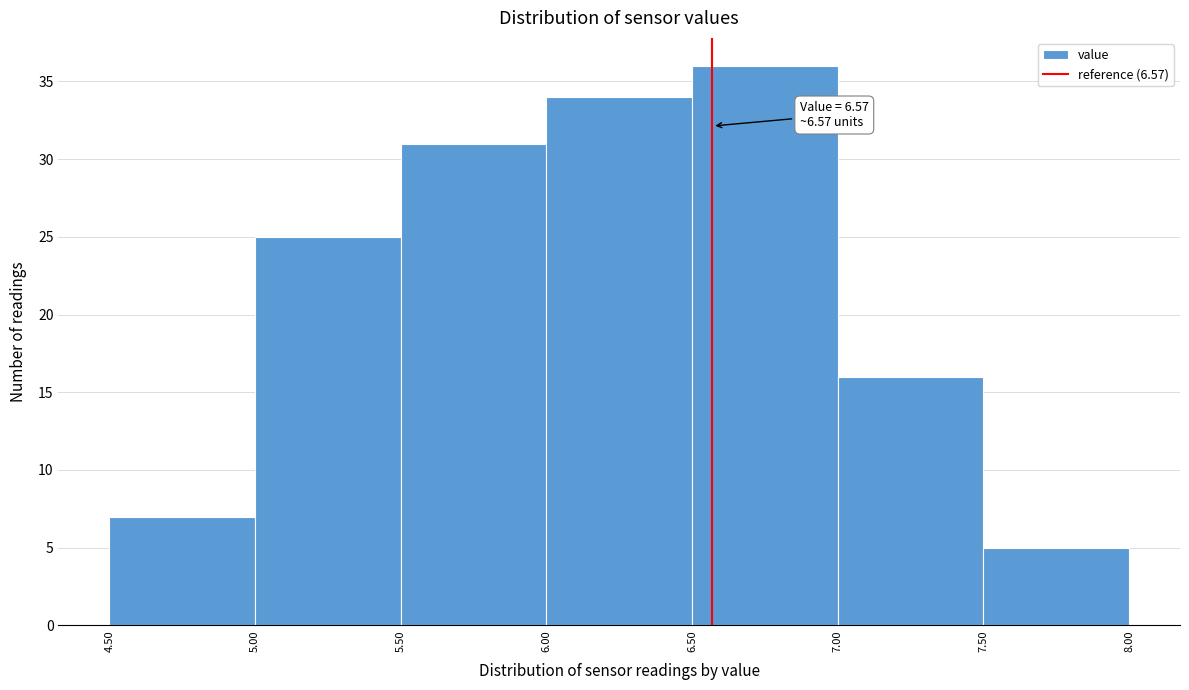

Over which range of the x-axis is the bar tallest?

6.50 to 7.00